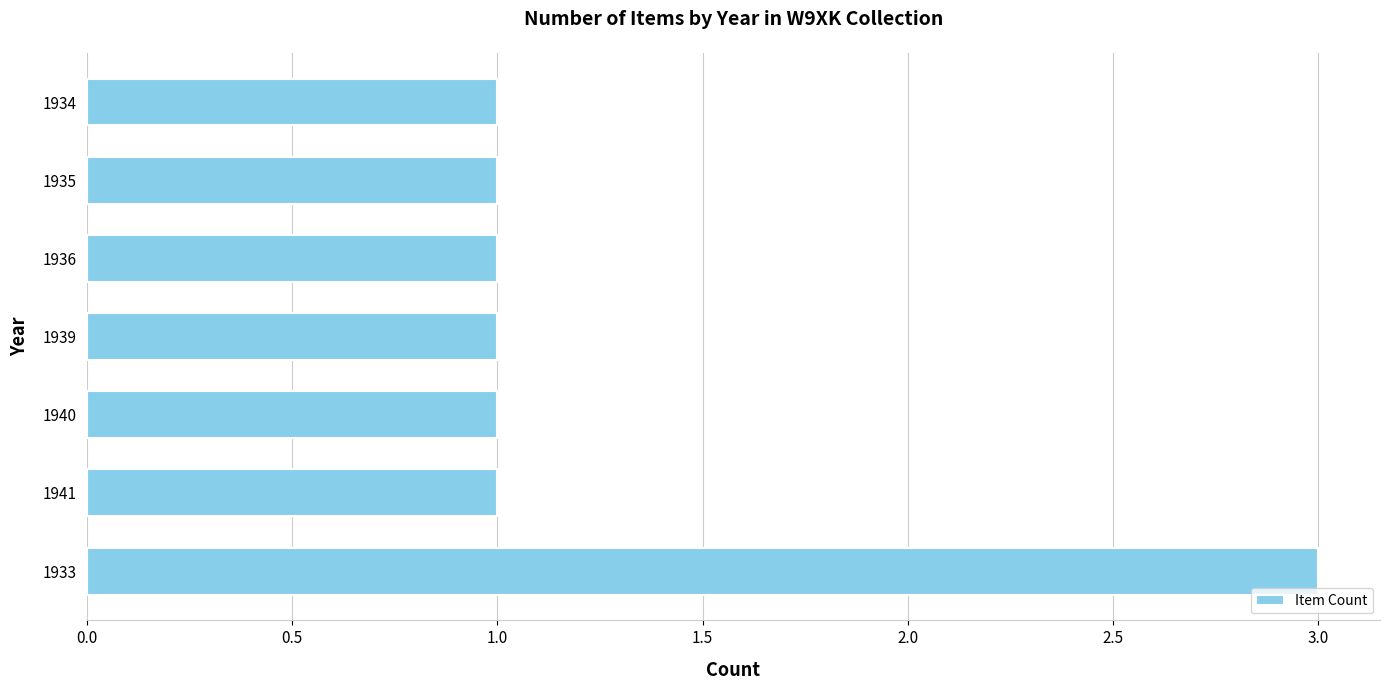

True or false: the data shows 1 at 1940.

True